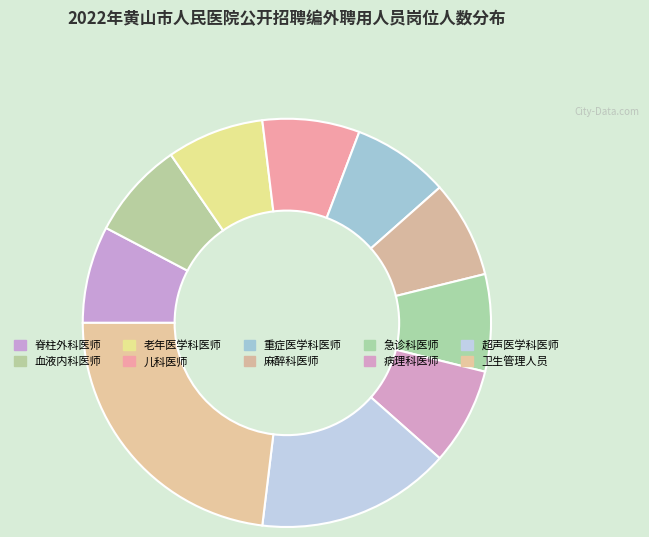

Which category has the biggest portion of the pie?

卫生管理人员